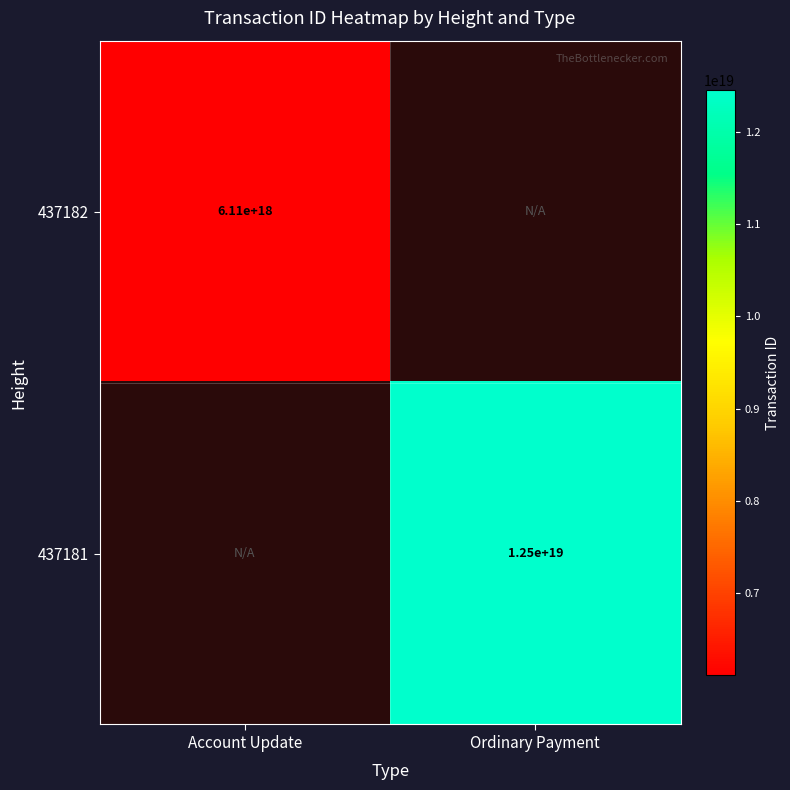

Is it true that 437182 equals 6110000000000000000 at Account Update?

True